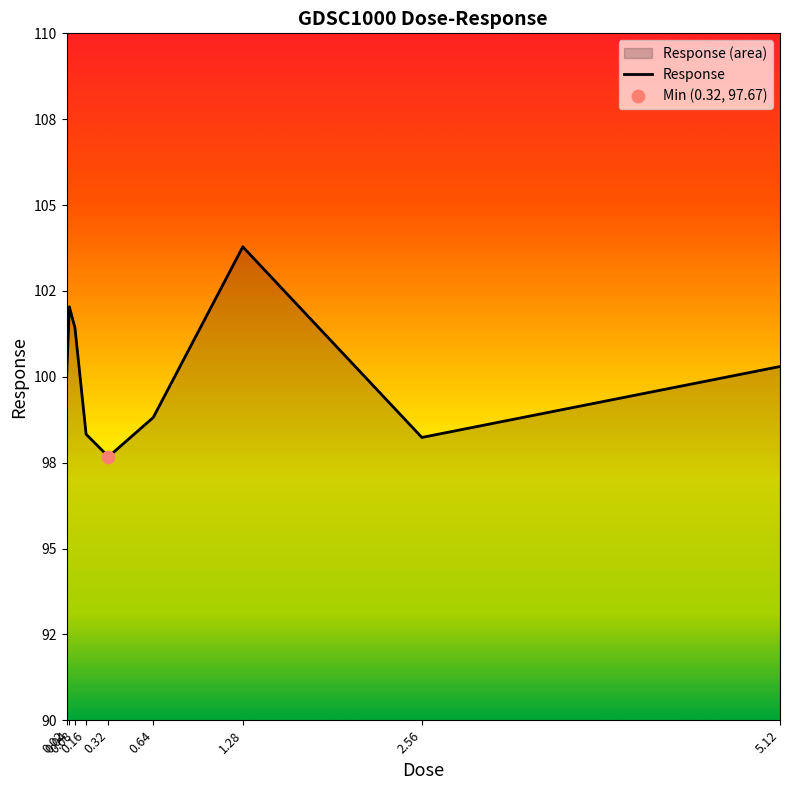

Which has a higher value, 0.08 or 0.16?

0.08